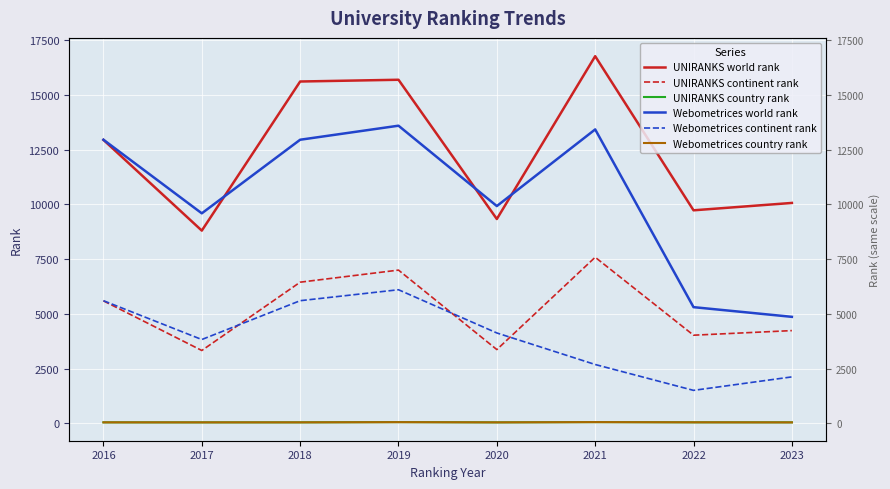

The value of UNIRANKS continent rank at 2023 is 6206. True or false?

False